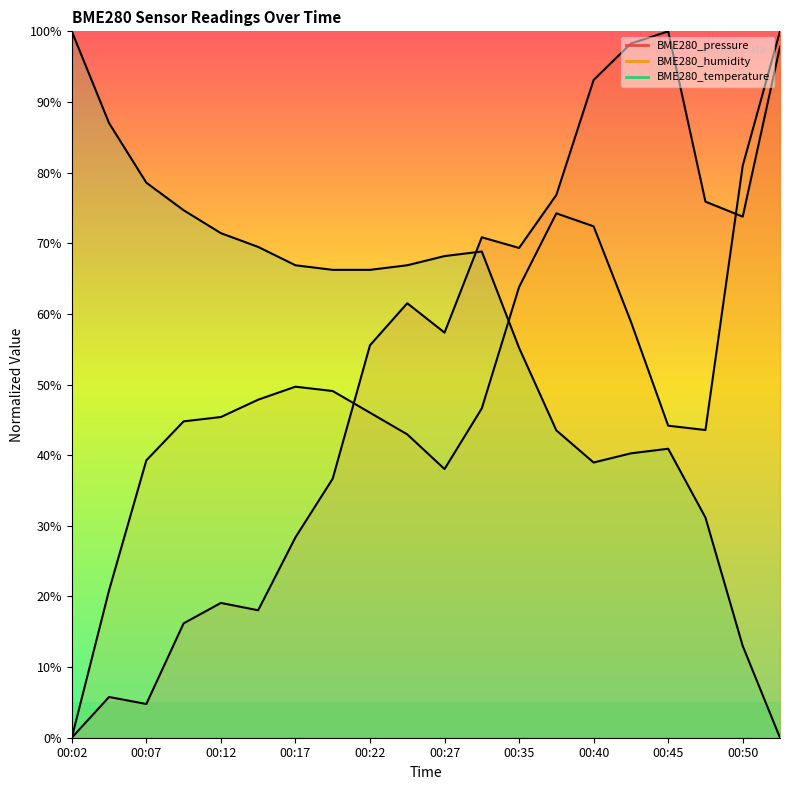

The value of BME280_temperature at 00:27 is 32.9. True or false?

False